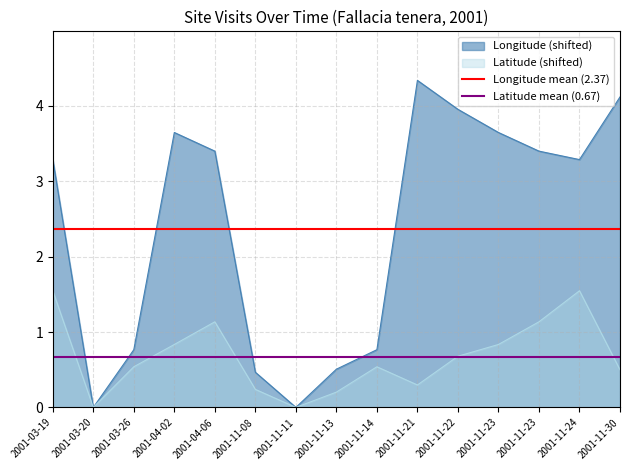

What is the average value of the Longitude mean (2.37) series?

2.4